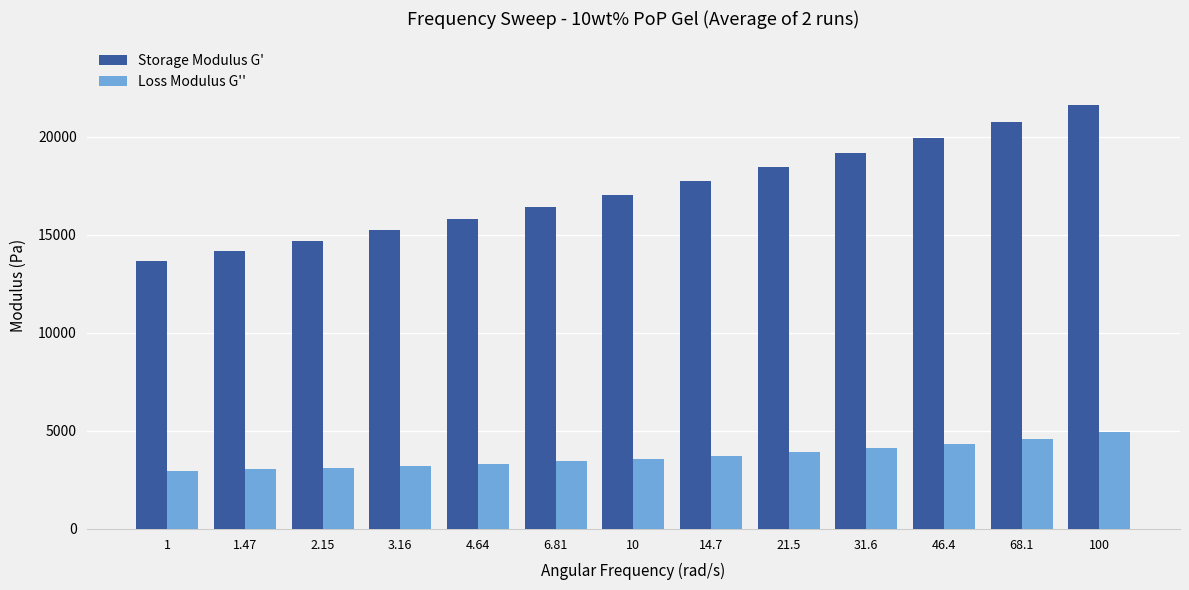

True or false: Storage Modulus G' has a value of 24175.5 at 3.16.

False